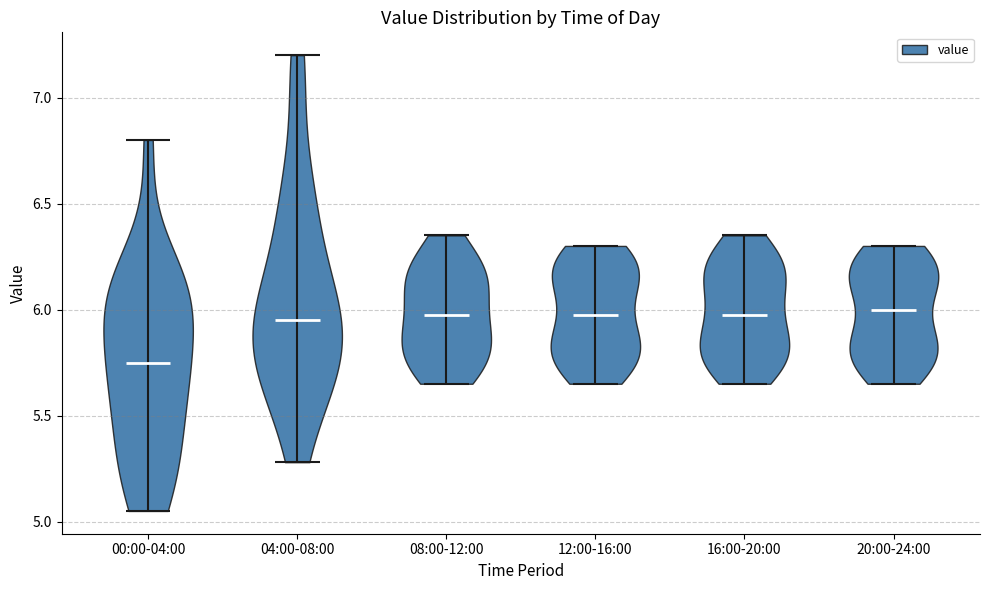

Which violin has the lowest median line?

00:00-04:00